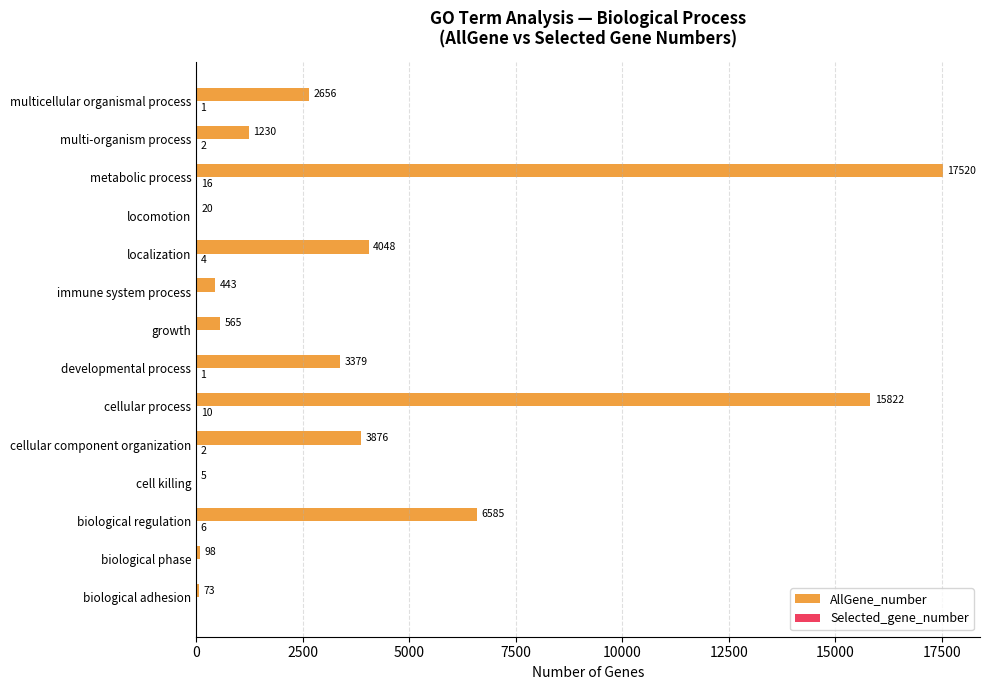

Which series has the widest spread of values?

AllGene_number